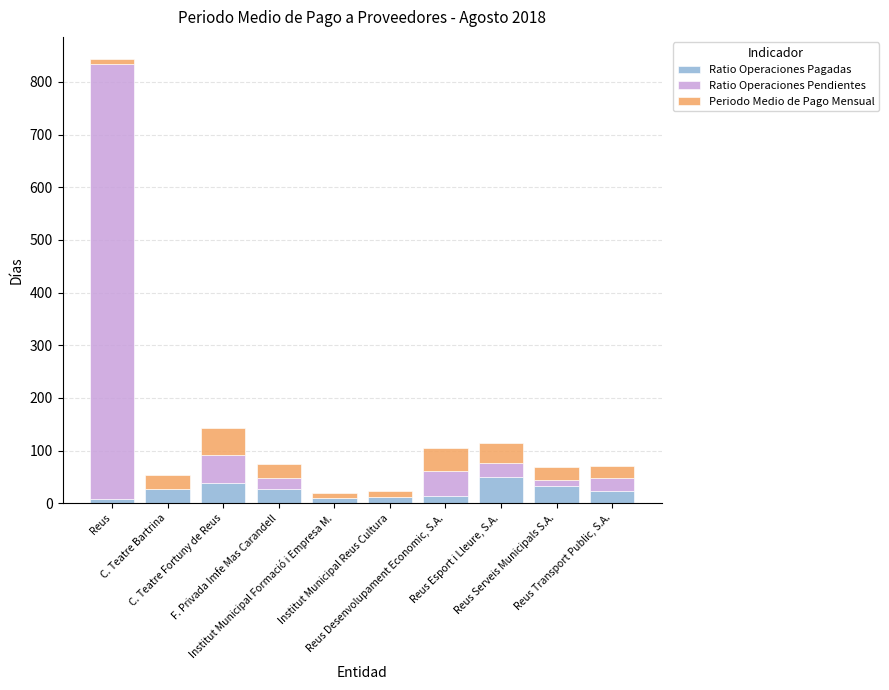

What are all the series names shown in the legend?

Ratio Operaciones Pagadas, Ratio Operaciones Pendientes, Periodo Medio de Pago Mensual